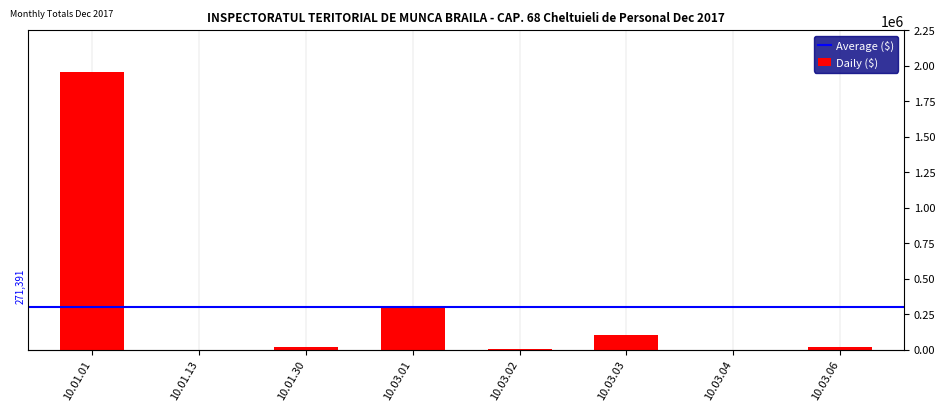

What position from the left is 10.03.04?

7